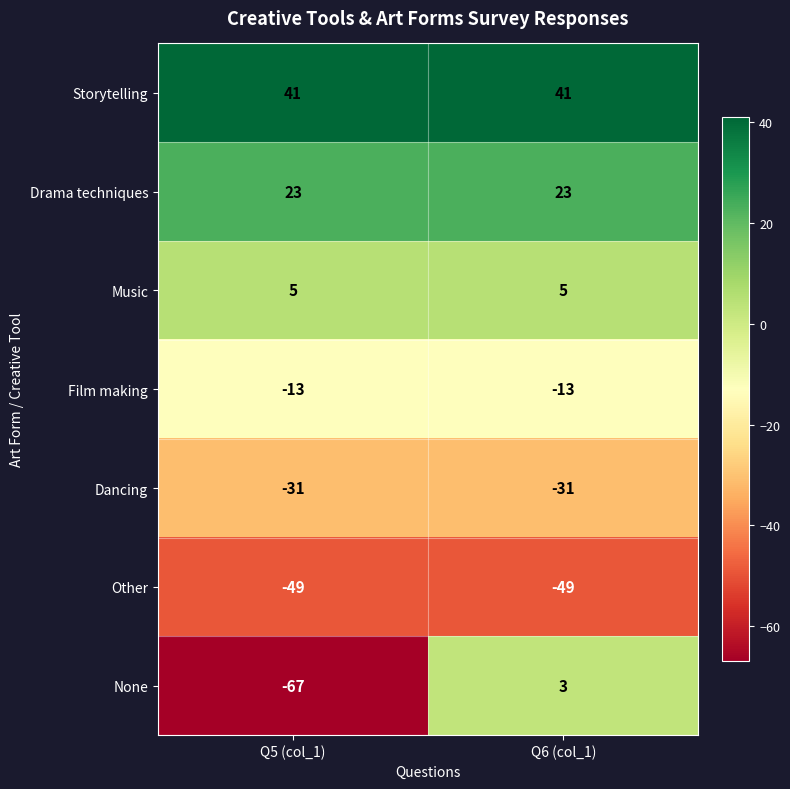

Is it true that Dancing equals -54 at Q5 (col_1)?

False